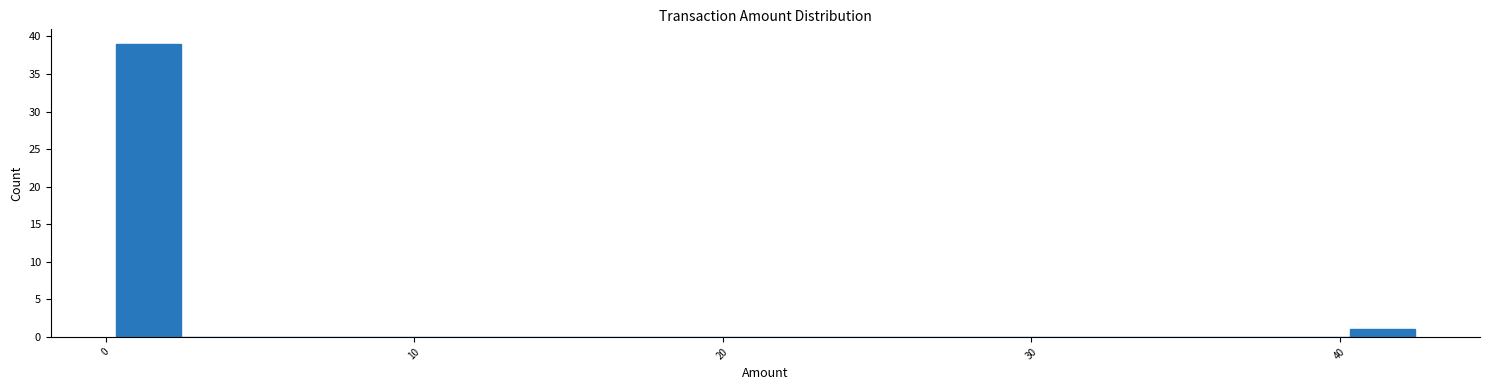

Around what value on the x-axis is the tallest bar? Give the approximate position of its centre, as read against the axis.

1